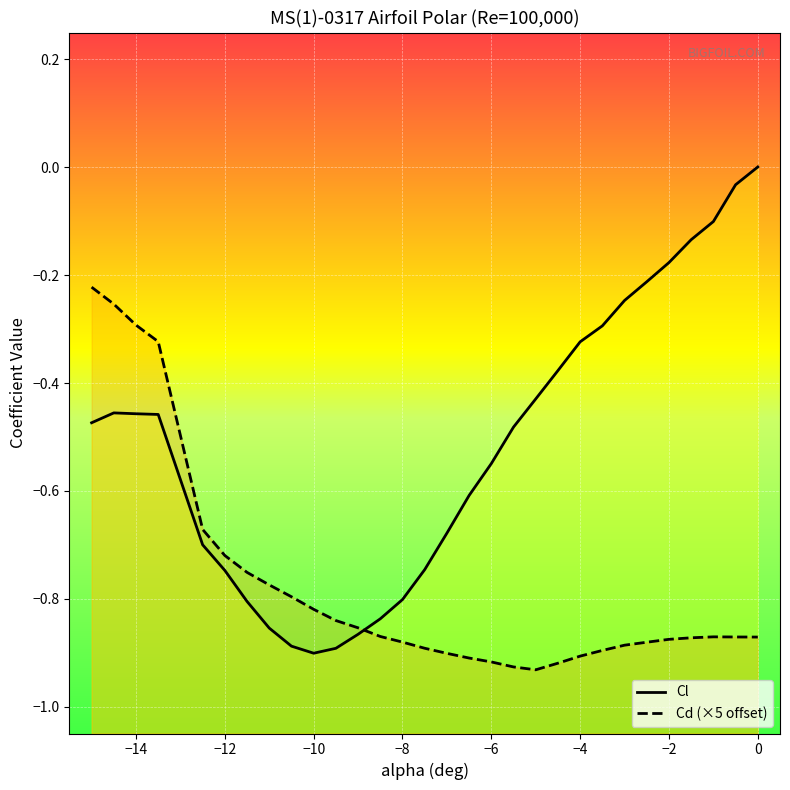

At how many categories does at least one series exceed 0?

1